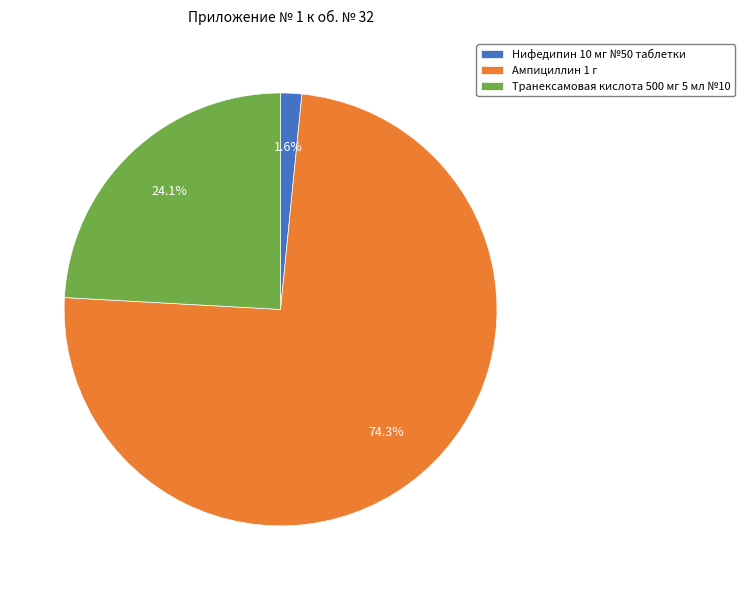

Which slice is the smallest?

Нифедипин 10 мг №50 таблетки